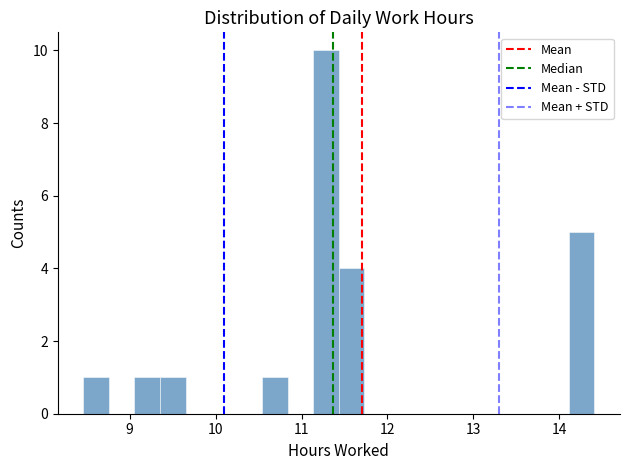

Around what value on the x-axis is the tallest bar? Give the approximate position of its centre, as read against the axis.

11.3